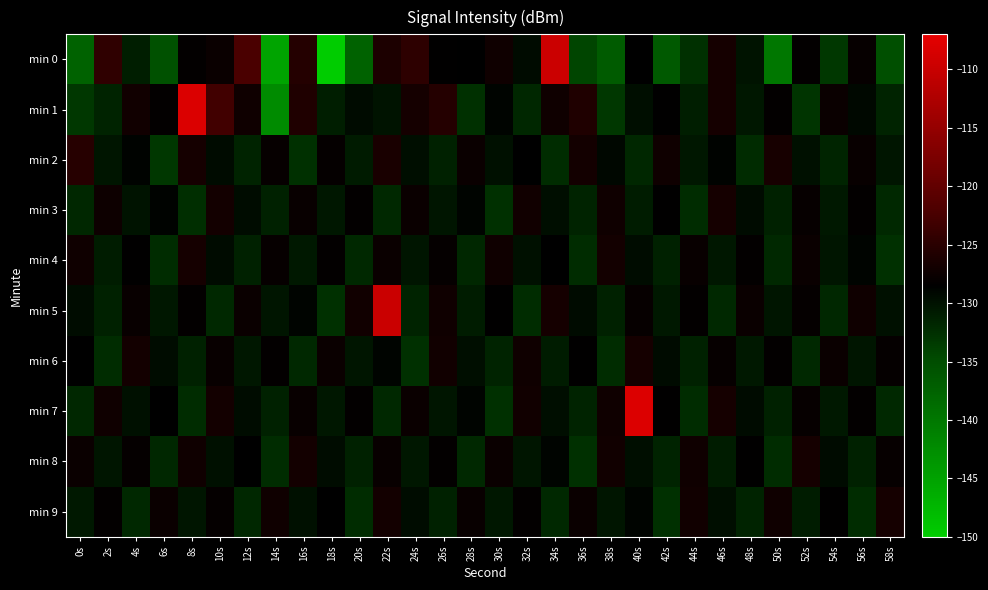

What is the total value across all series at 18s?

-1317.6